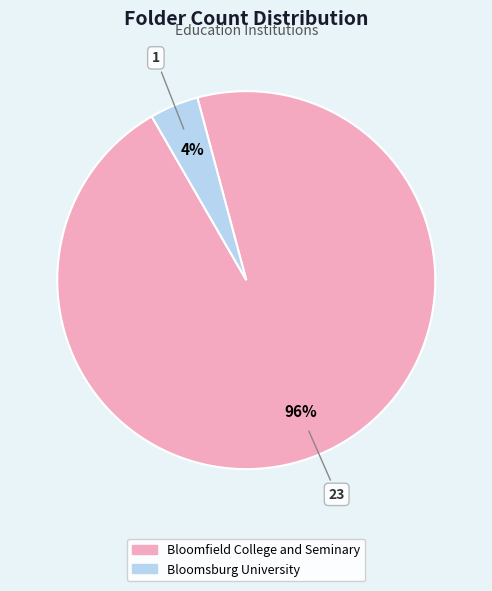

Between Bloomfield College and Seminary and Bloomsburg University, which is larger?

Bloomfield College and Seminary